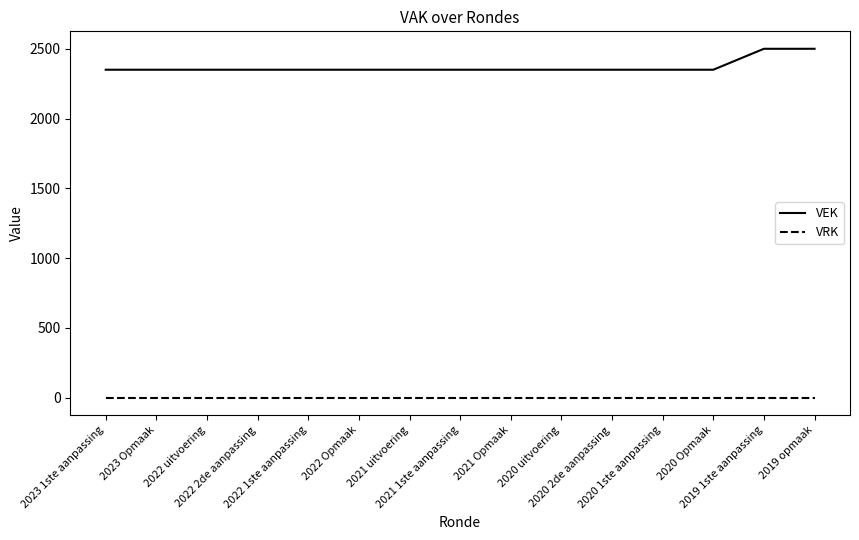

True or false: VRK and VEK cross at least once.

False